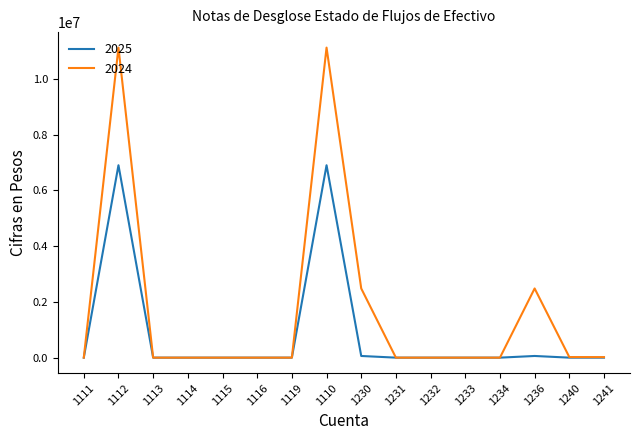

Which series has the largest range (max minus min)?

2024